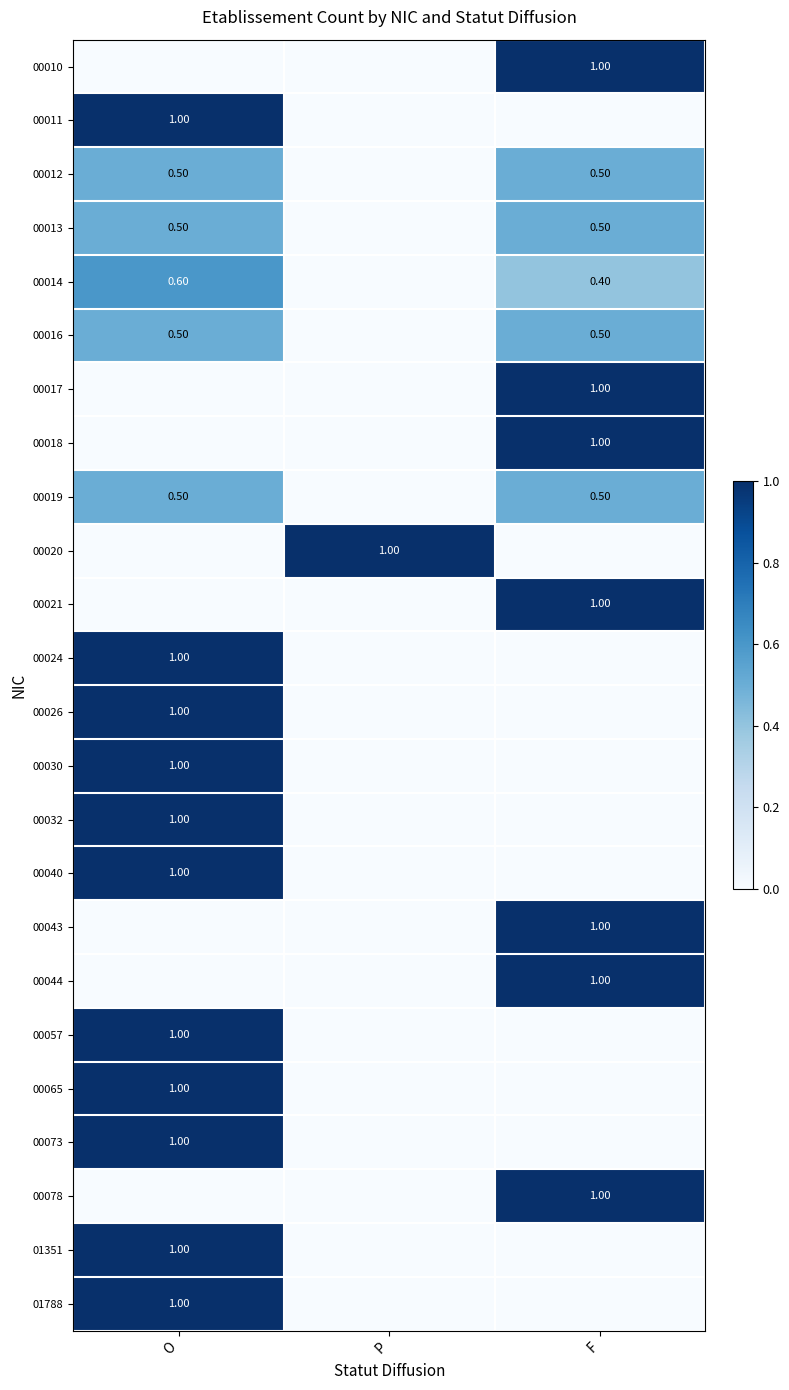

At which category is the sum across all series the highest?

O